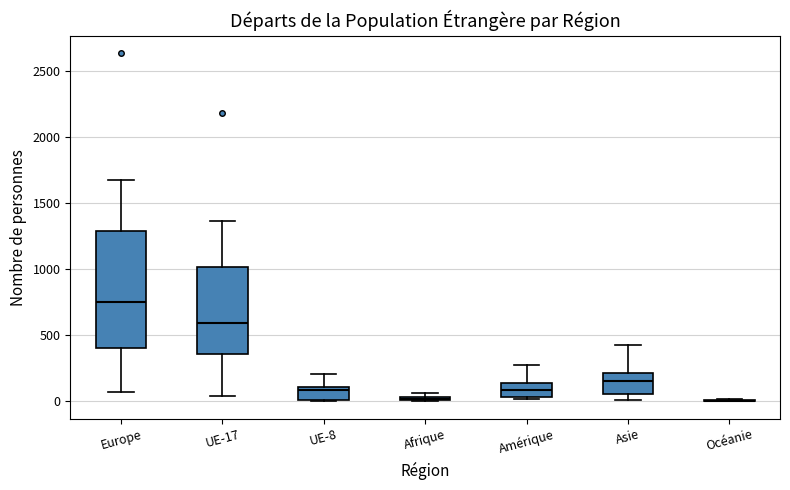

Comparing the boxes themselves (not the whiskers), which one is the tallest?

Europe